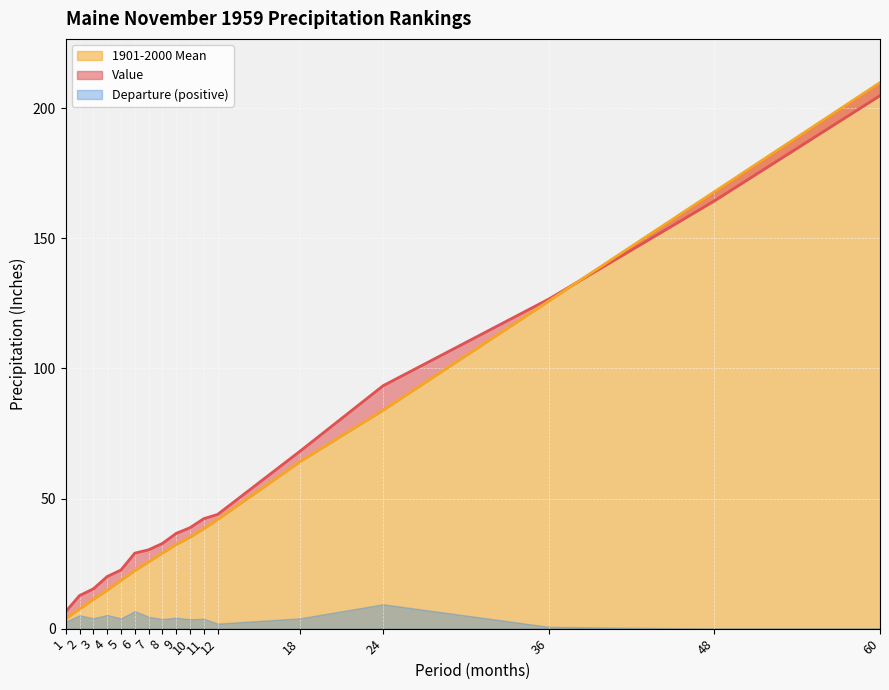

Which category has the lowest value across all series?

1